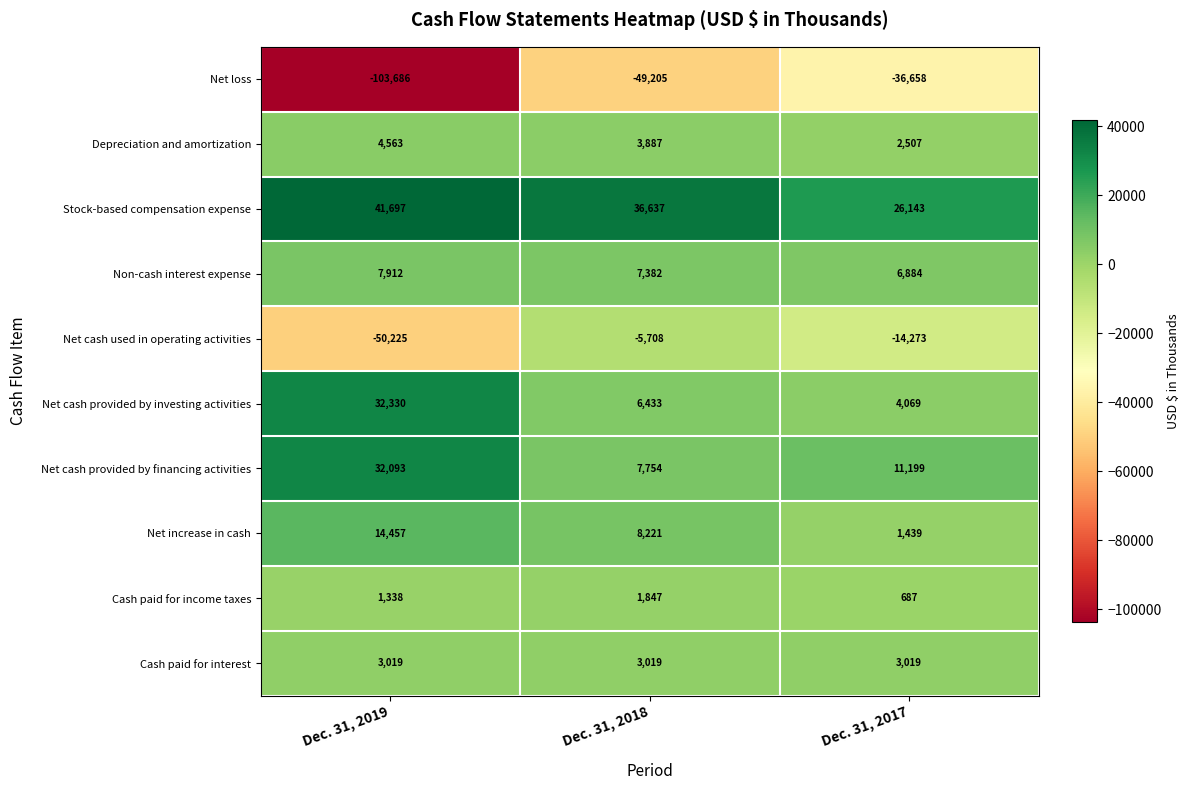

Rank the series at Dec. 31, 2018 from lowest to highest value.

Net loss, Net cash used in operating activities, Cash paid for income taxes, Cash paid for interest, Depreciation and amortization, Net cash provided by investing activities, Non-cash interest expense, Net cash provided by financing activities, Net increase in cash, Stock-based compensation expense